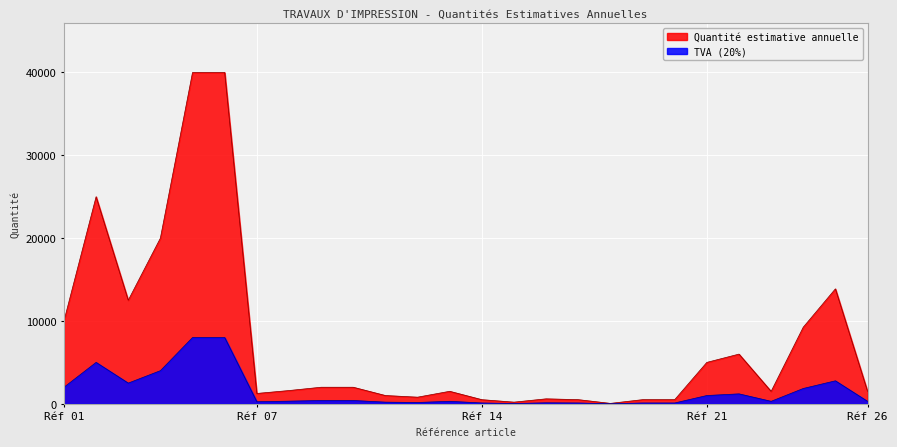

Does the chart display data point markers on the line(s)?

No